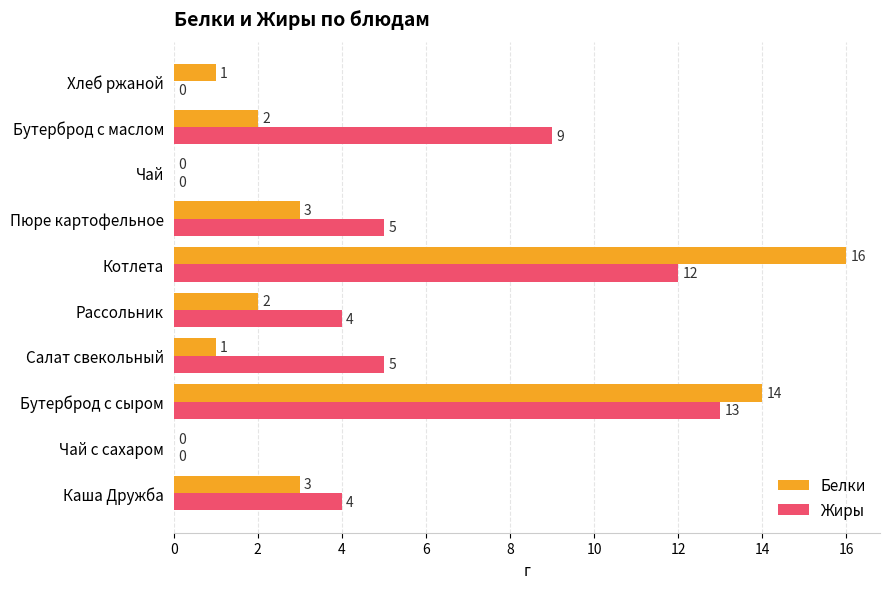

At which category does the chart reach its peak across all series?

Котлета